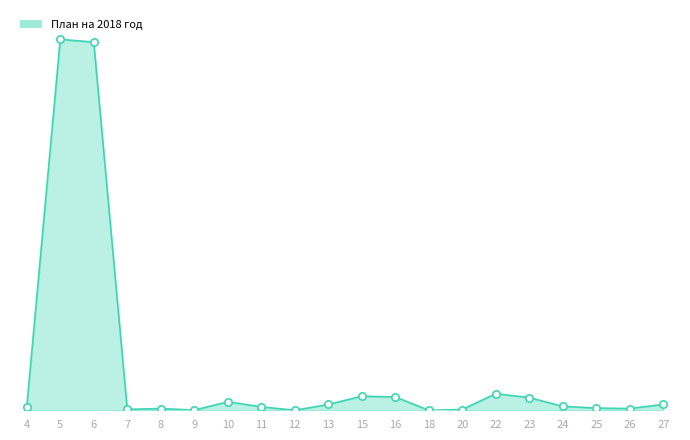

Which has a higher value, 5 or 9?

5